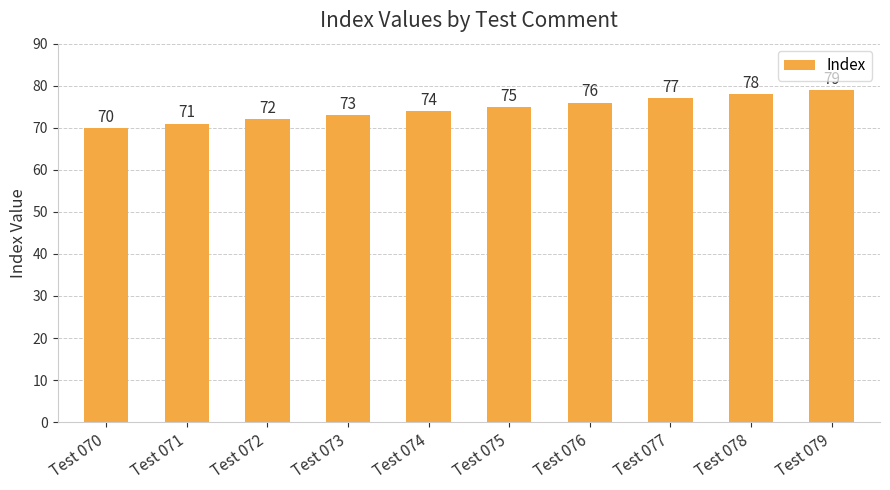

Reading left to right, extract all data points from this chart.

70	71	72	73	74	75	76	77	78	79